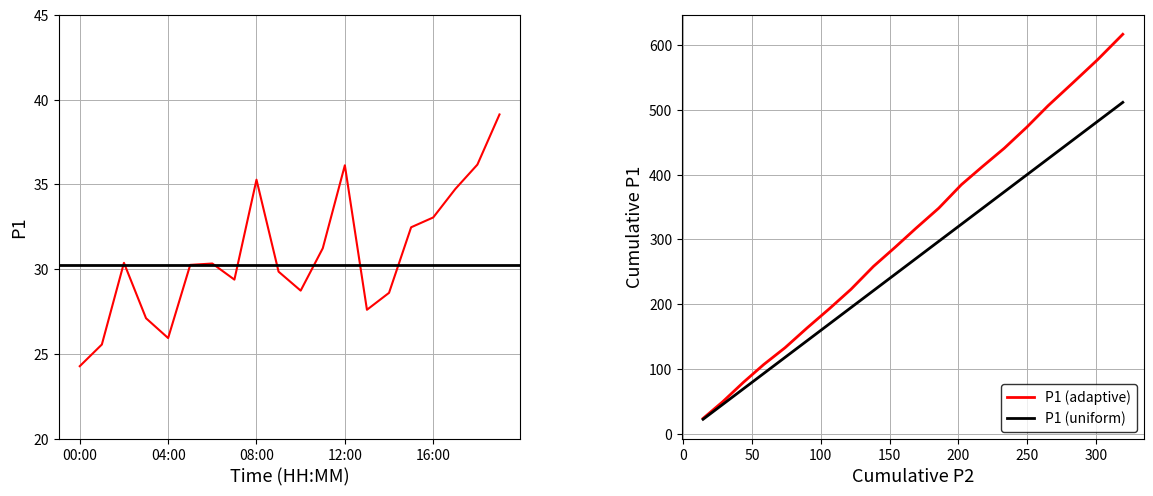

Approximately how many times larger is the value at 07:00 compared to 08:00?

0.8